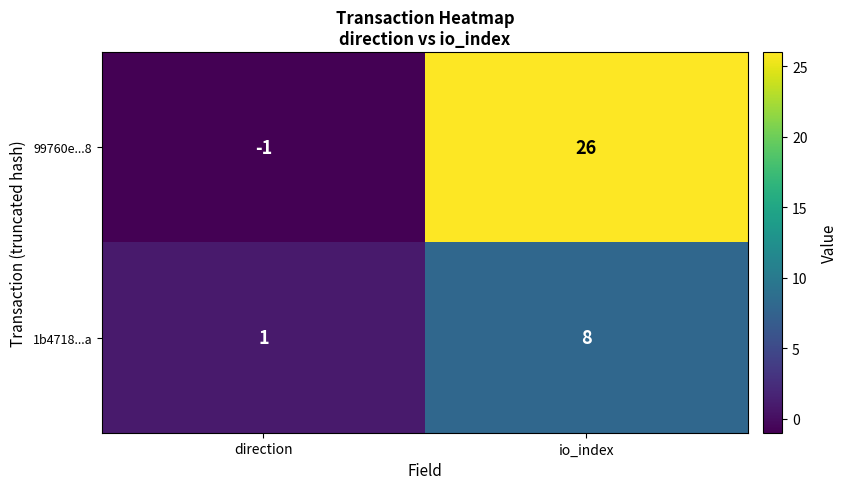

Is it true that 99760e...8 equals -1 at direction?

True